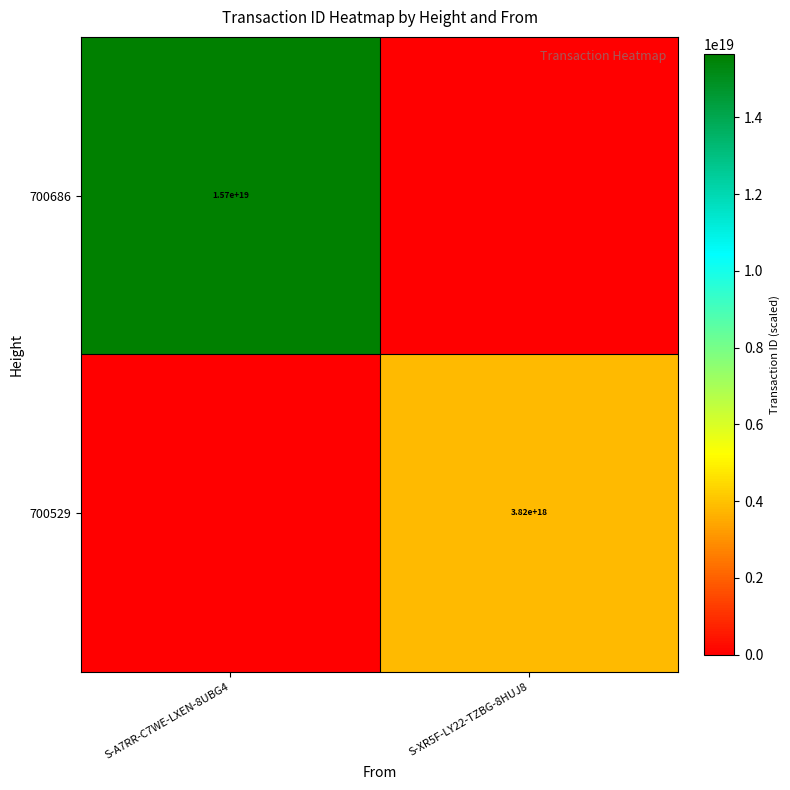

The value of 700529 at S-XR5F-LY22-TZBG-8HUJ8 is 6315208163875048448. True or false?

False